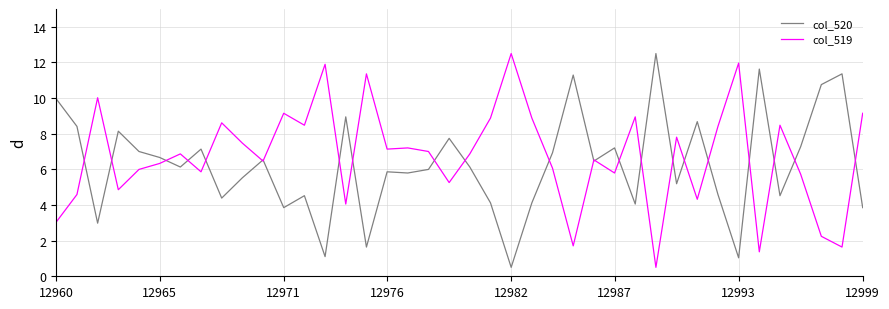

What is the maximum value shown in the chart?

12.5